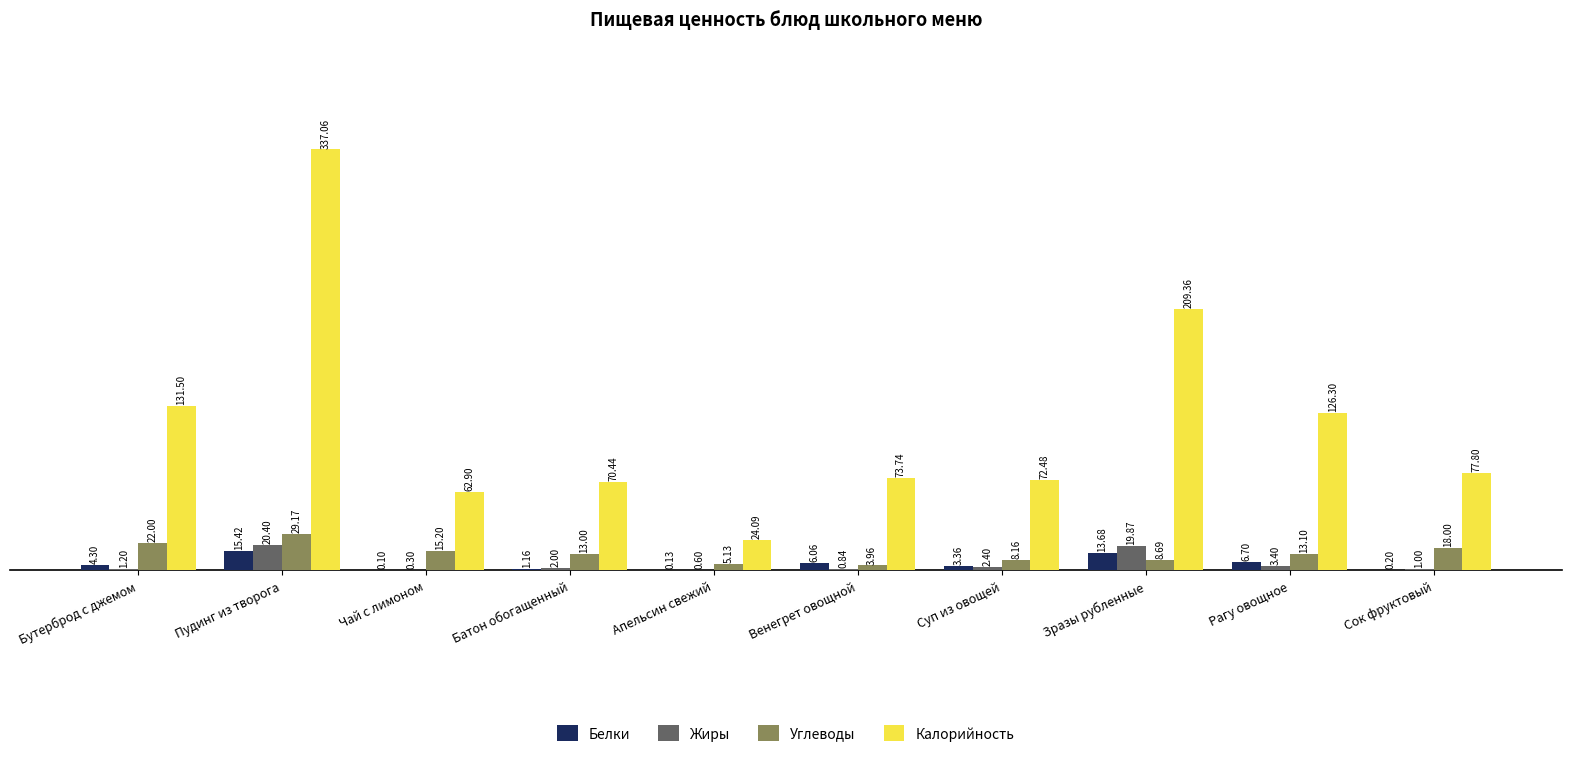

What value does the Жиры series have at Суп из овощей?

2.4